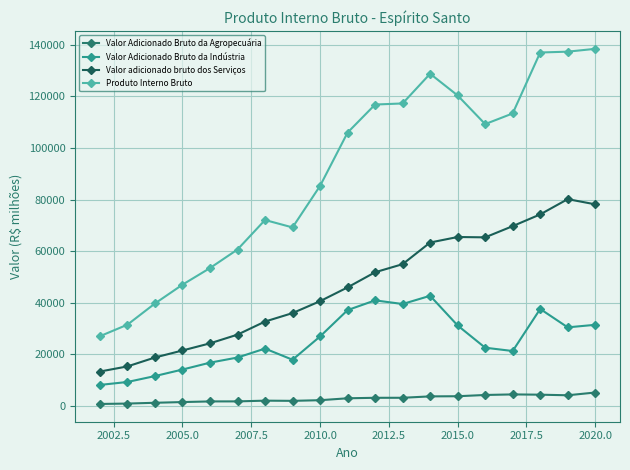

True or false: Valor Adicionado Bruto da Indústria and Produto Interno Bruto intersect in this chart.

False